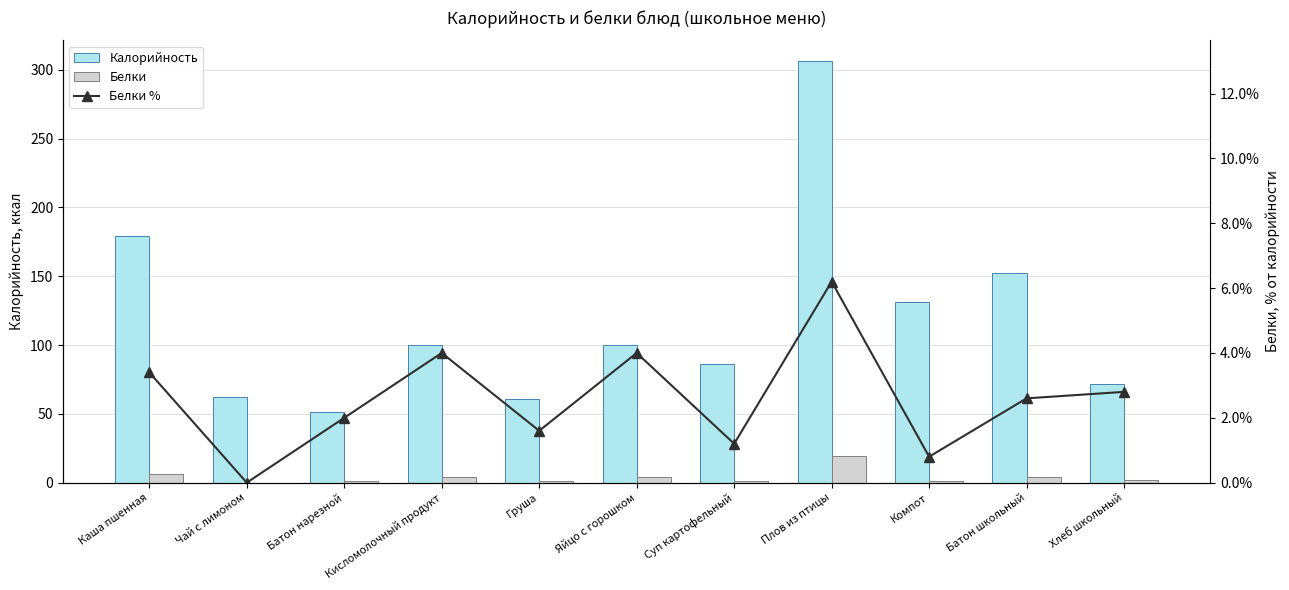

At which category is the sum across all series the highest?

Плов из птицы